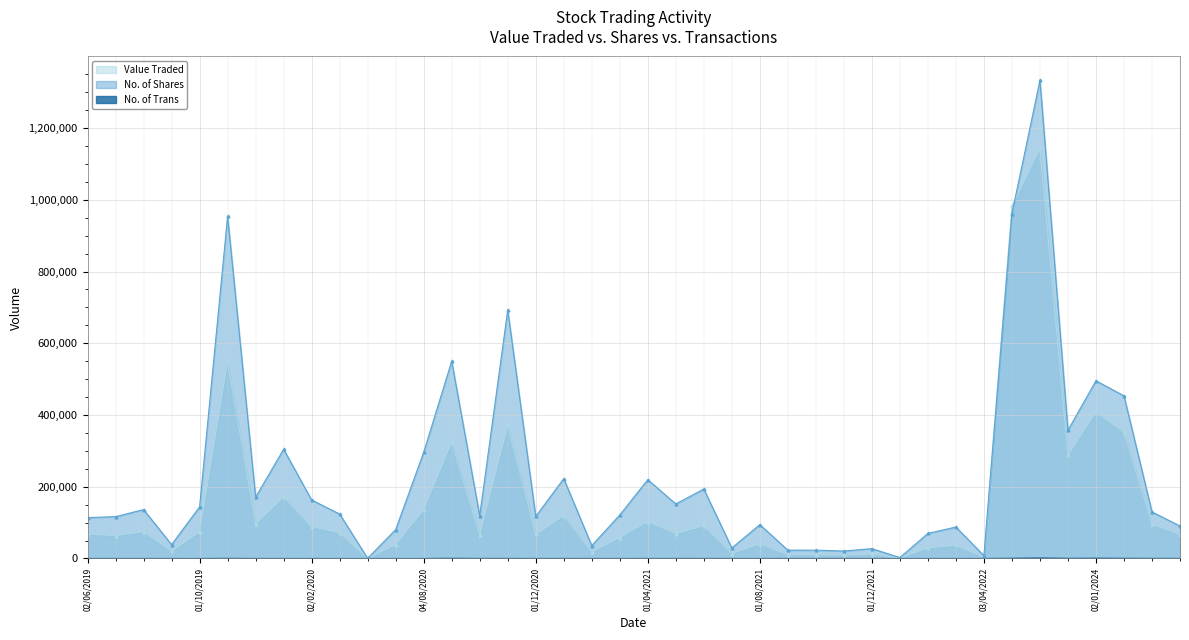

Count the number of data series in this chart.

3